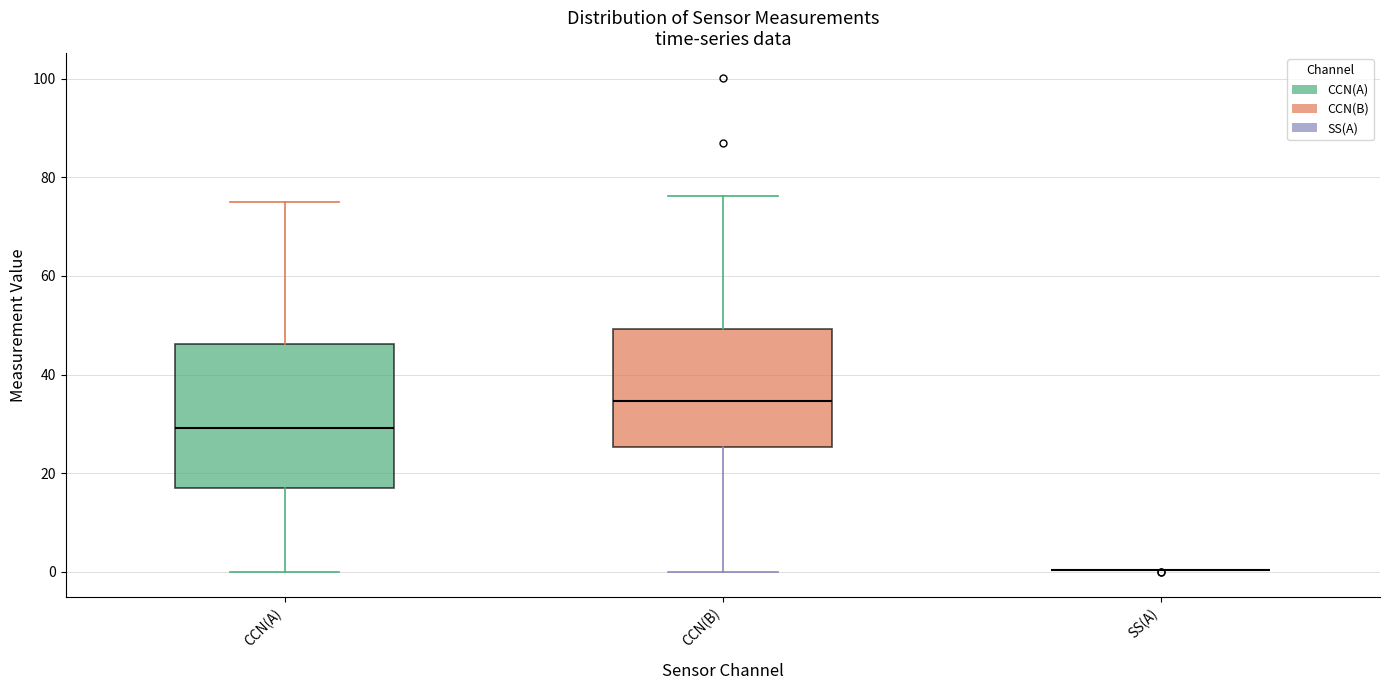

Reading left to right, read every box against the y-axis: the position of its median line, the range the box covers, and the ends of its whiskers. The values are not printed on the chart, so give them approximately, as read against the axis.

CCN(A): median 30, box 16 to 46, whiskers 0 to 76
CCN(B): median 34, box 26 to 50, whiskers 0 to 76
SS(A): box collapsed to a line at 0, whiskers 0 to 0